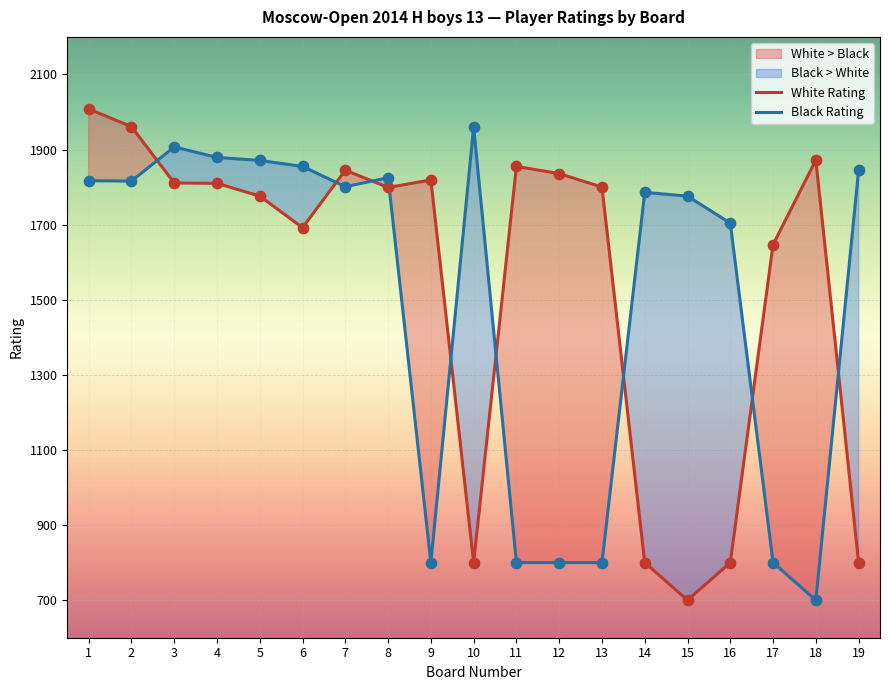

Is the value of Black Rating at 4 greater than the value of White Rating at 6?

Yes